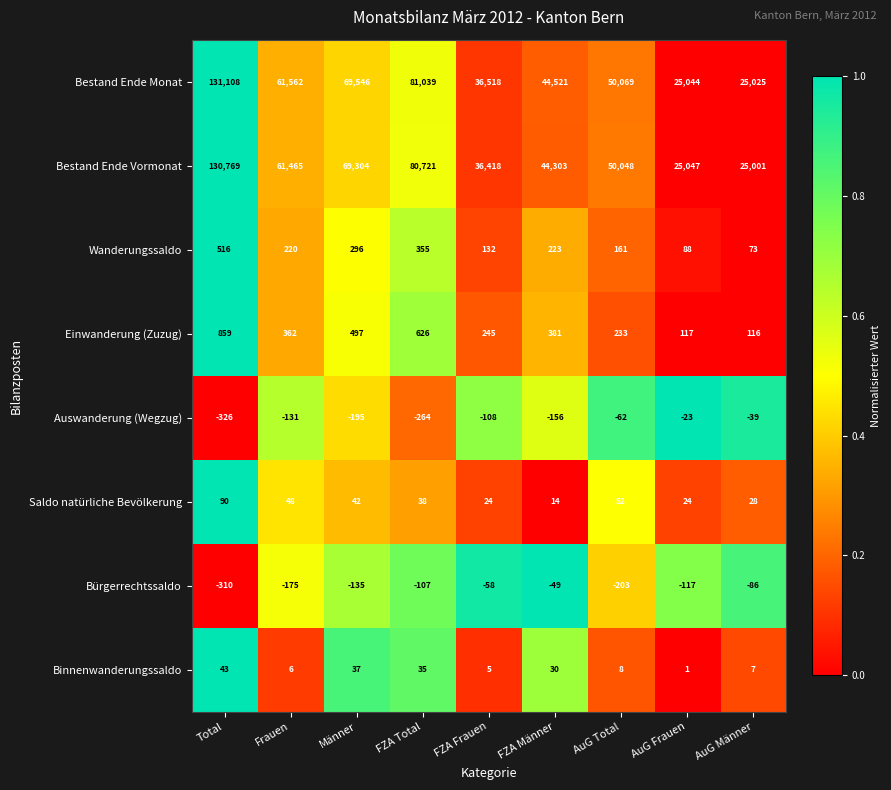

Which series changed the most between AuG Total and AuG Frauen?

Bestand Ende Monat